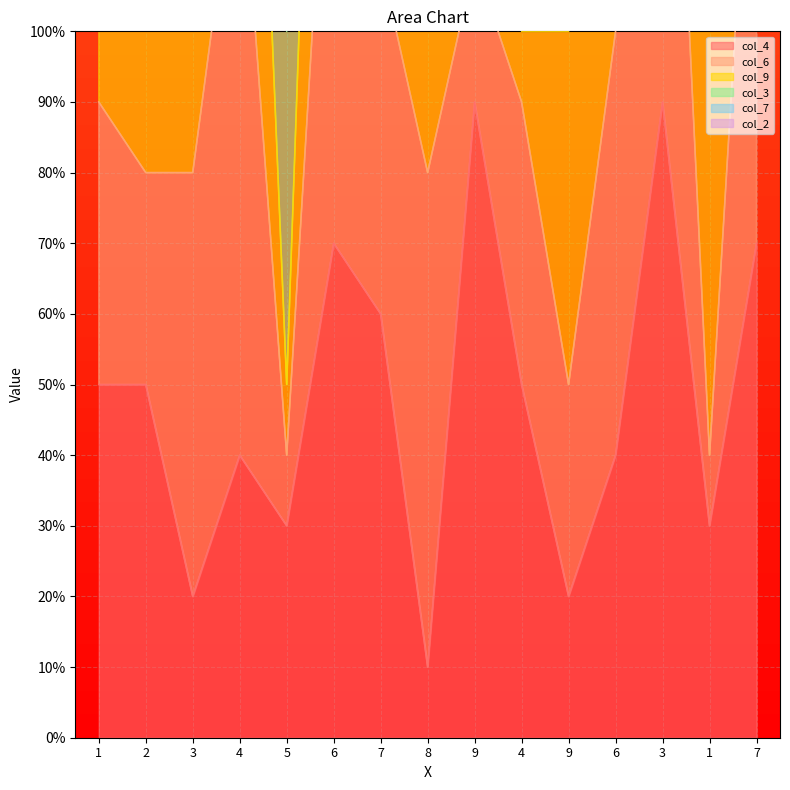

Rank the series by their maximum value, from highest to lowest.

col_4, col_6, col_9, col_3, col_7, col_2